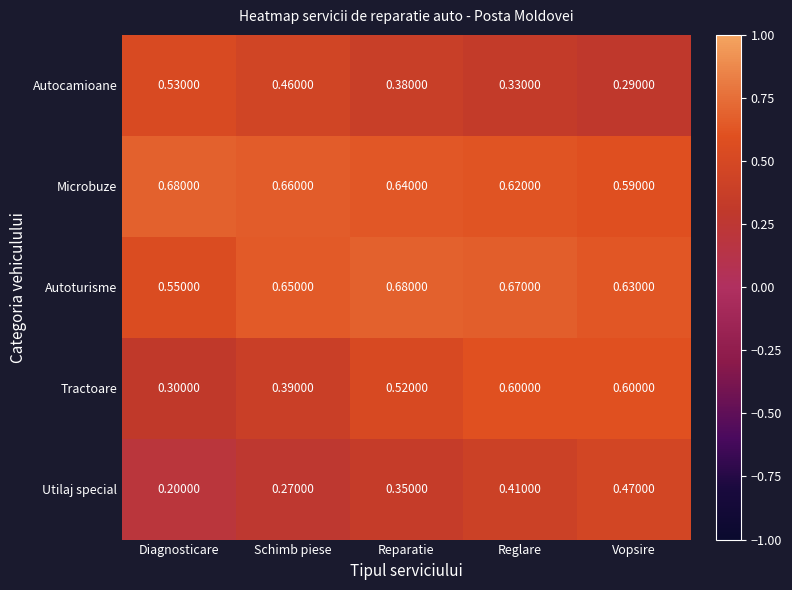

At which category does the chart reach its minimum across all series?

Diagnosticare